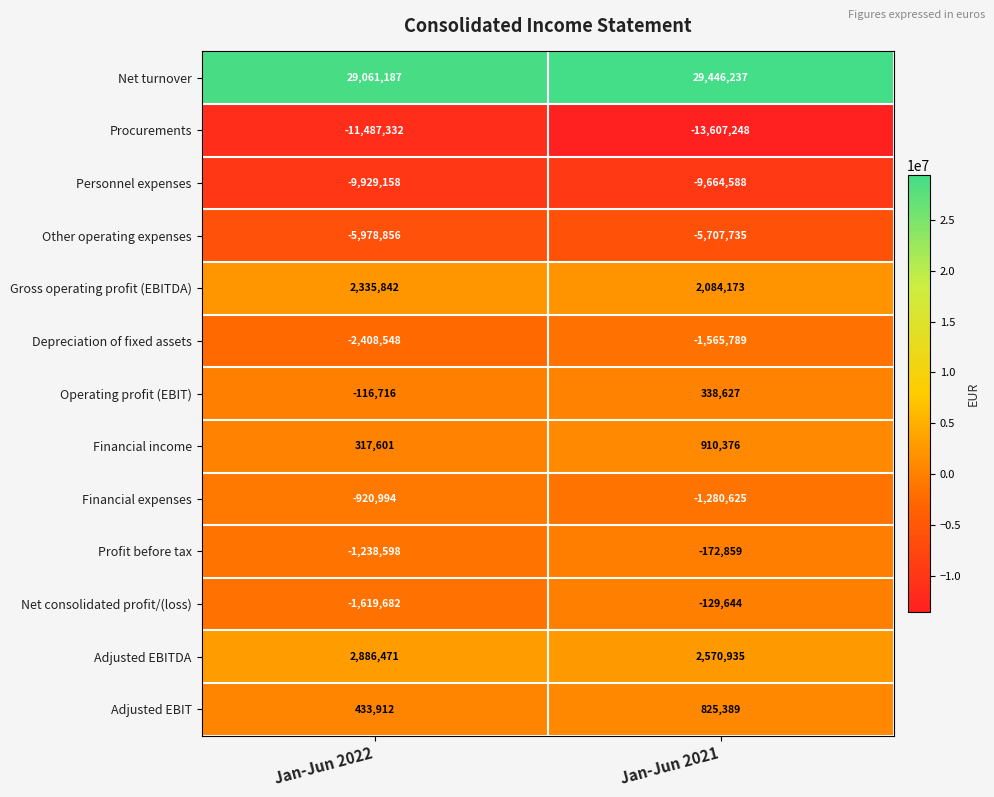

What is the approximate value of Financial income at Jan-Jun 2022, to the nearest 10?

317600